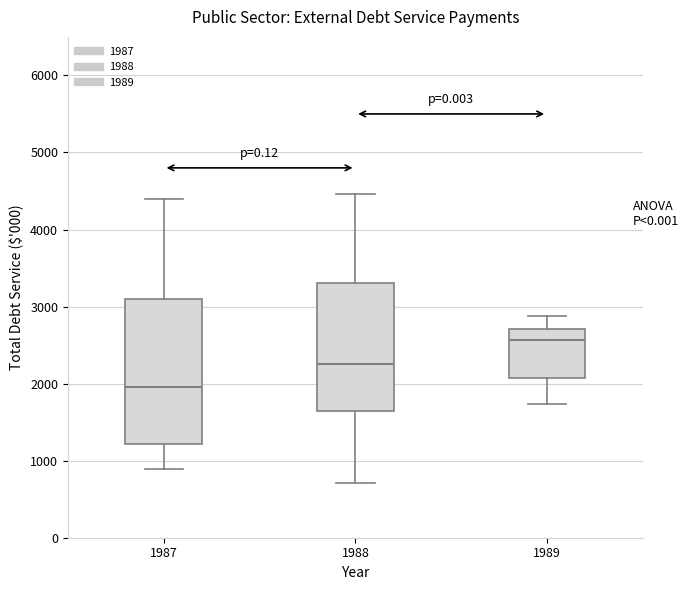

Which box is the tallest, from its lower edge to its upper edge?

1987